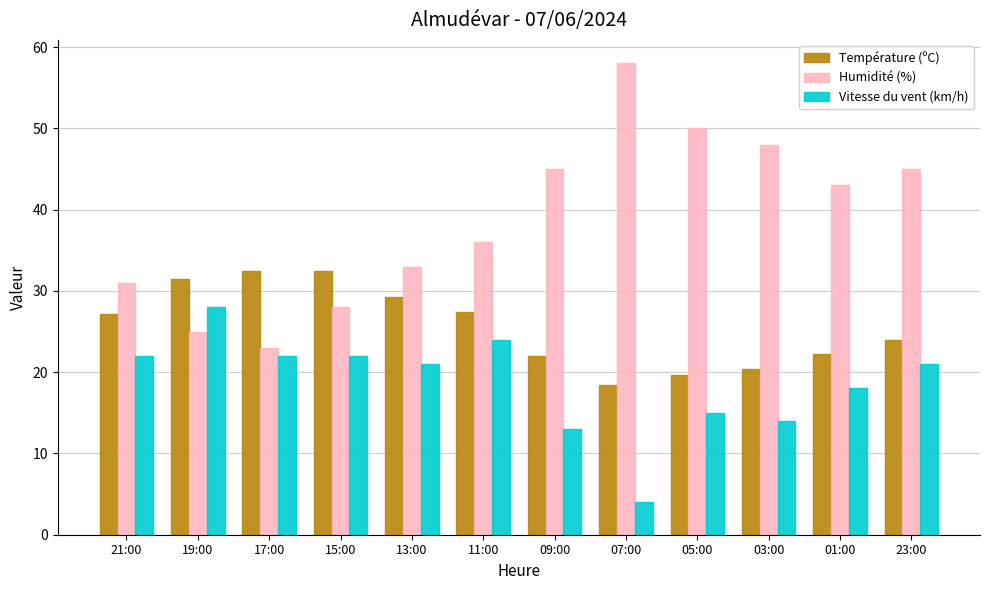

What is the minimum value shown in the chart?

4.0